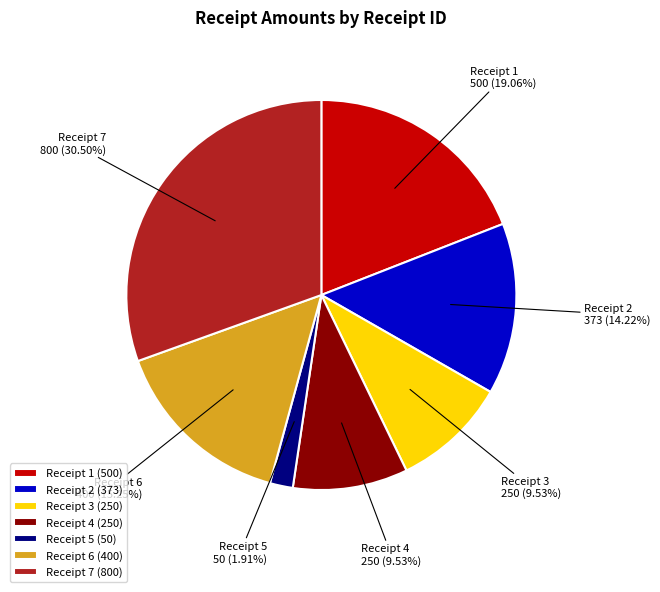

Do Receipt 5 and Receipt 7 together represent more than half of the pie?

No